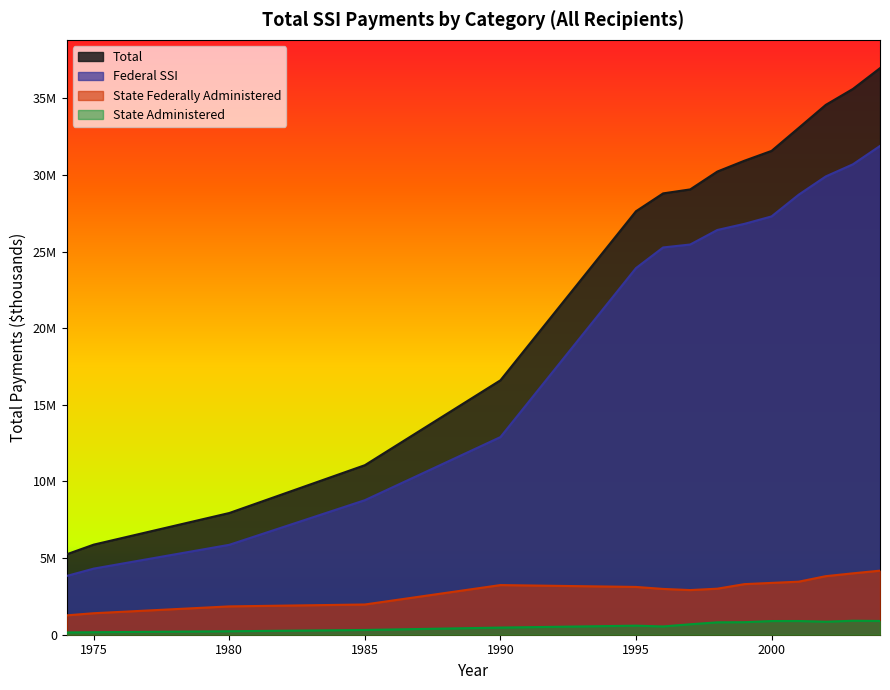

How many series are shown in this chart?

4